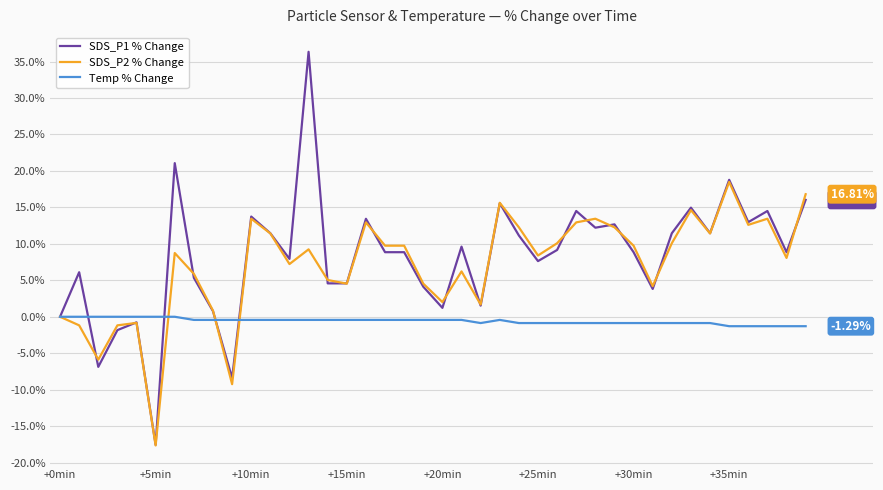

List the series in order of their peak value, highest first.

SDS_P1 % Change, SDS_P2 % Change, Temp % Change